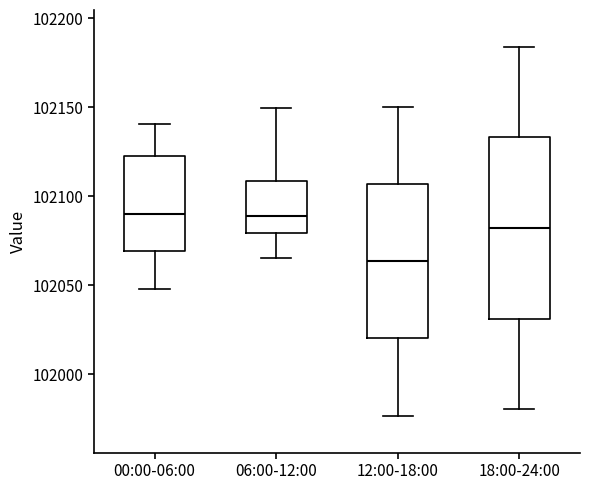

Reading left to right, read every box against the y-axis: the position of its median line, the range the box covers, and the ends of its whiskers. The values are not printed on the chart, so give them approximately, as read against the axis.

00:00-06:00: median 102090, box 102070 to 102120, whiskers 102050 to 102140
06:00-12:00: median 102090, box 102080 to 102110, whiskers 102065 to 102150
12:00-18:00: median 102065, box 102020 to 102105, whiskers 101975 to 102150
18:00-24:00: median 102080, box 102030 to 102135, whiskers 101980 to 102185